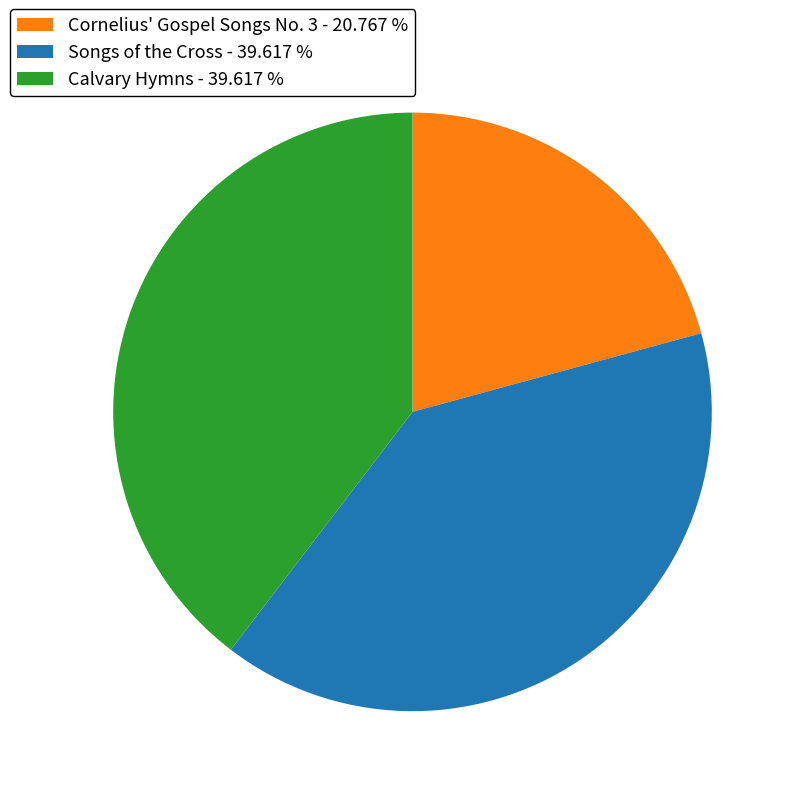

Approximately how many times larger is the value at Calvary Hymns - 39.617 % compared to Cornelius' Gospel Songs No. 3 - 20.767 %?

1.9